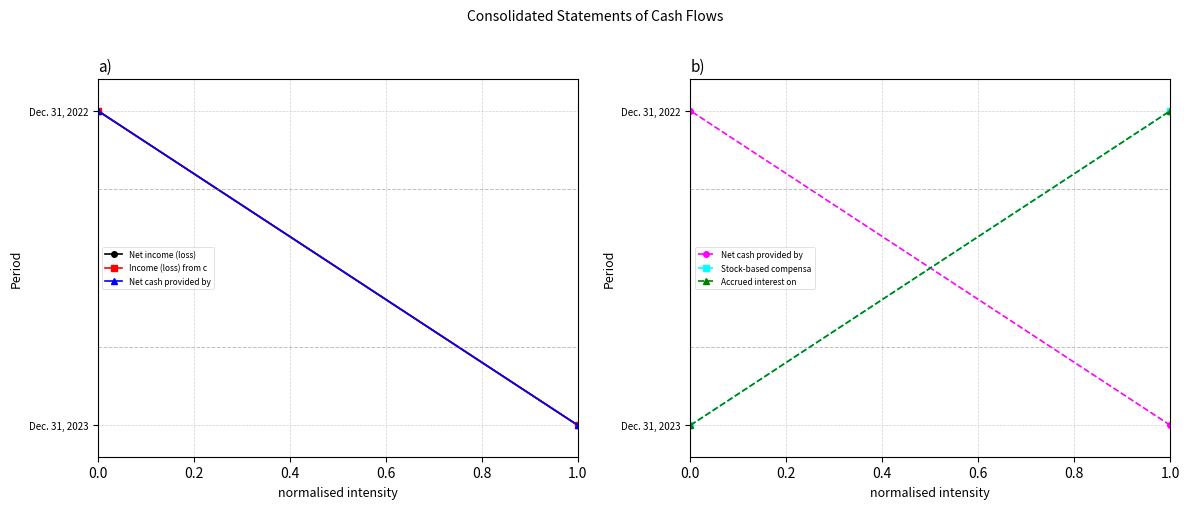

Reading left to right, extract all data points from this chart.

Net income (loss): 0	1
Income (loss) from c: 0	1
Net cash provided by: 0	1
Stock-based compensa: 0	1
Accrued interest on : 0	1